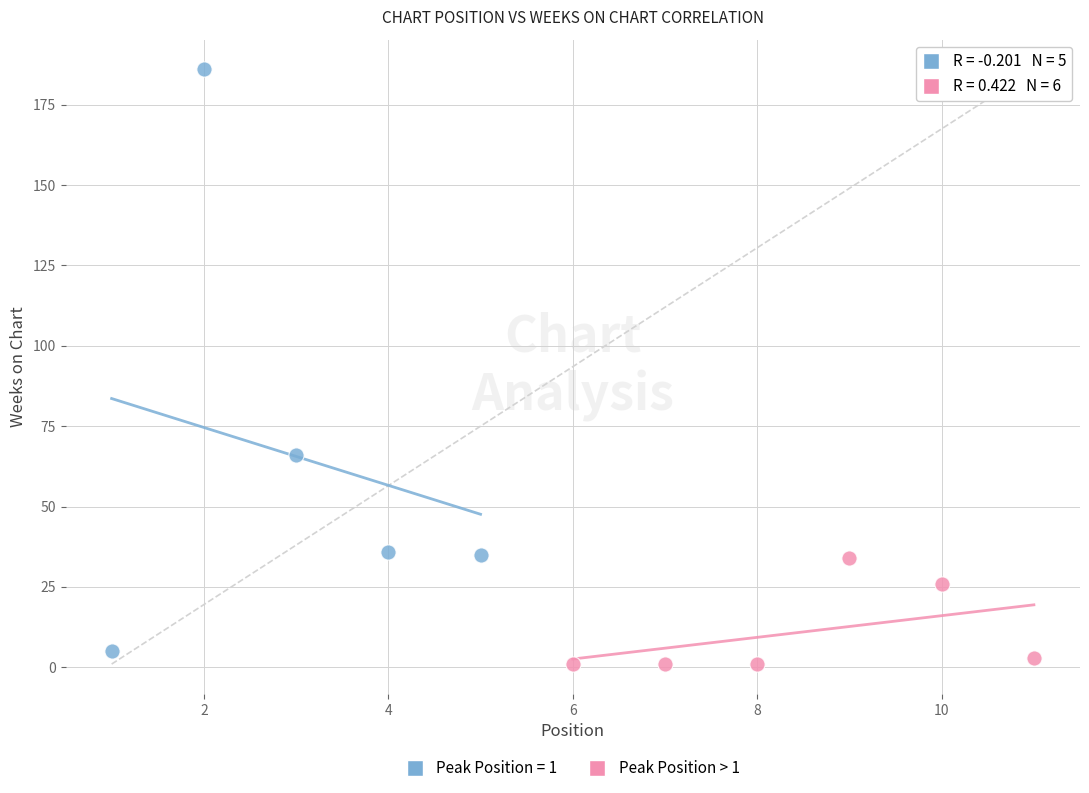

Which series has the largest Y range (max minus min)?

Peak Position = 1